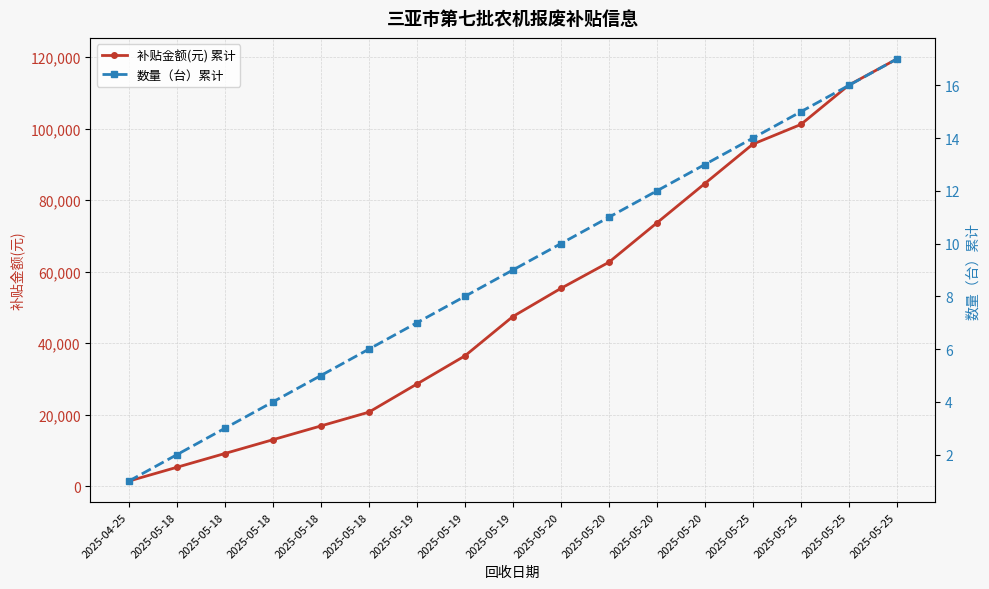

The value of 数量（台）累计 at 2025-05-18 is 6. True or false?

True